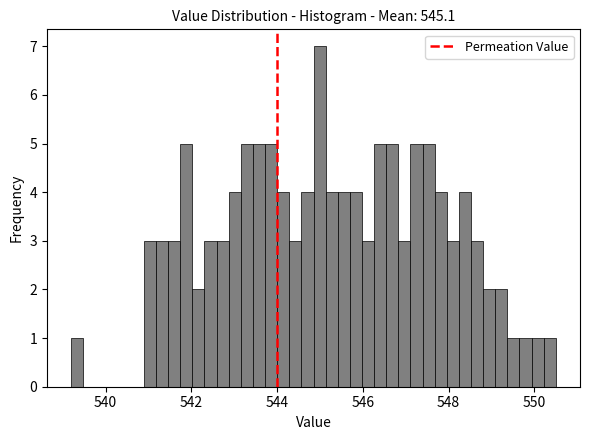

Read against the x-axis, roughly where is the centre of the tallest bar?

545.0